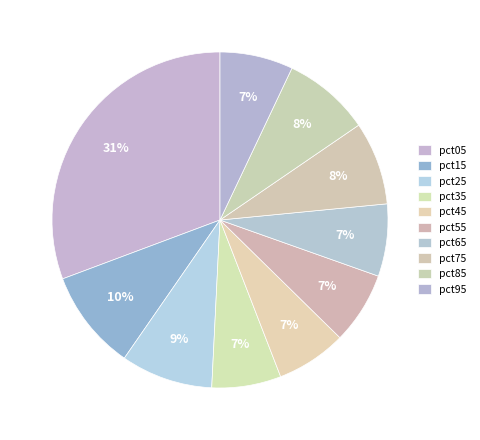

How much of the chart is everything except pct05?

69.3%